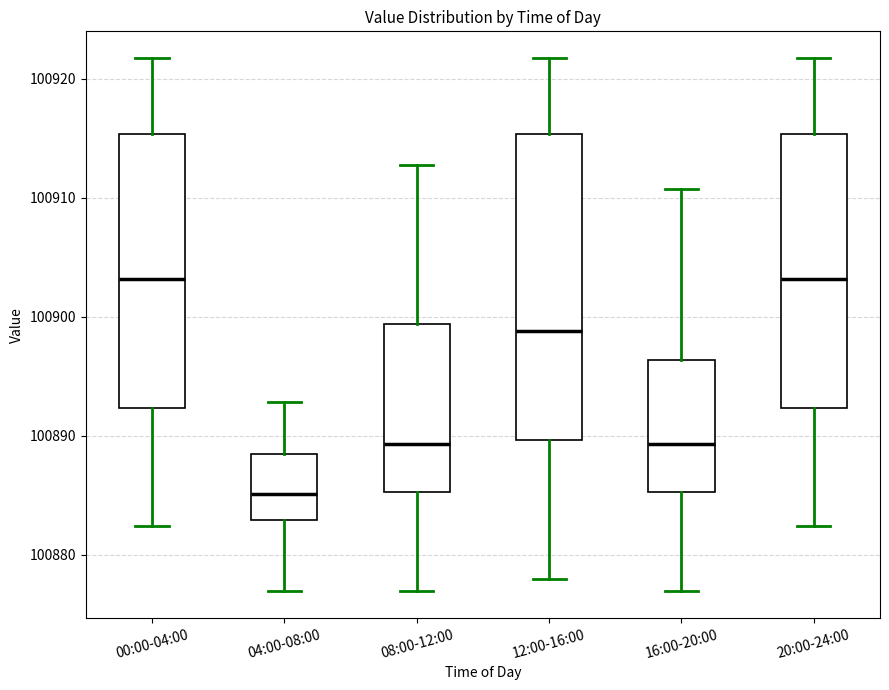

Comparing the boxes themselves (not the whiskers), which one is the tallest?

12:00-16:00